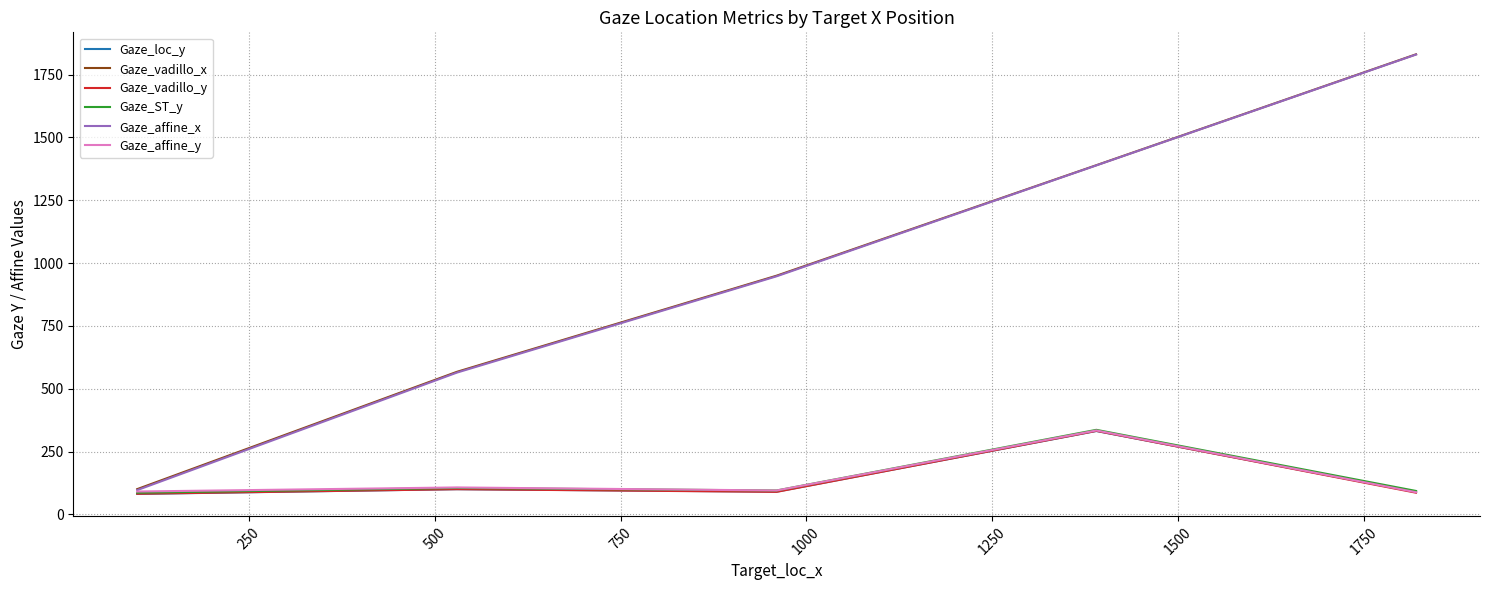

True or false: Gaze_loc_y has more than 0 points higher than both neighbors.

True